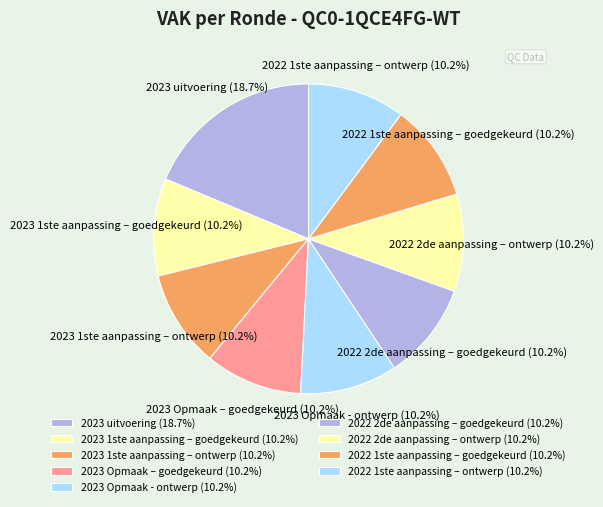

Combined, do 2022 1ste aanpassing – goedgekeurd and 2022 2de aanpassing – goedgekeurd account for over 50%?

No